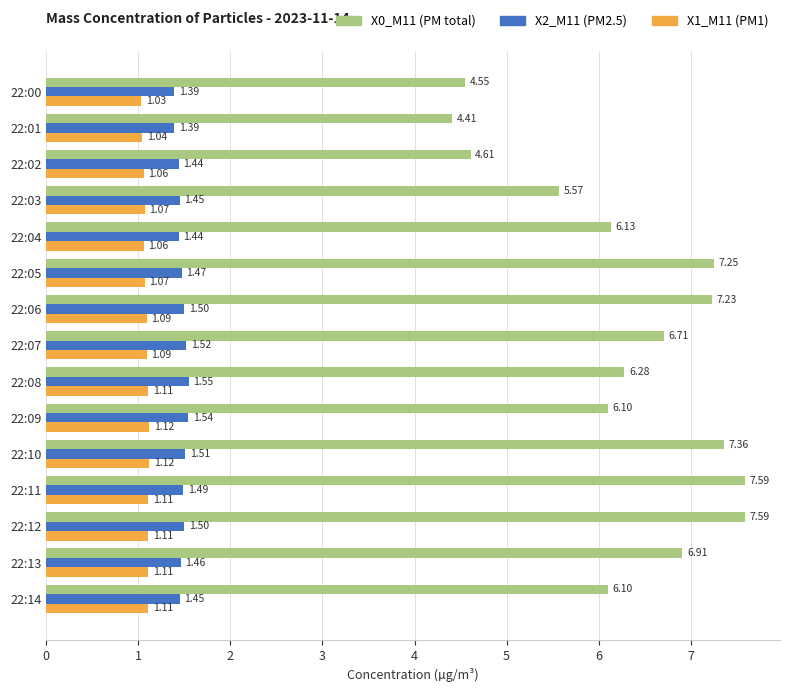

What is the spread (max minus min) of values at 22:11?

6.5